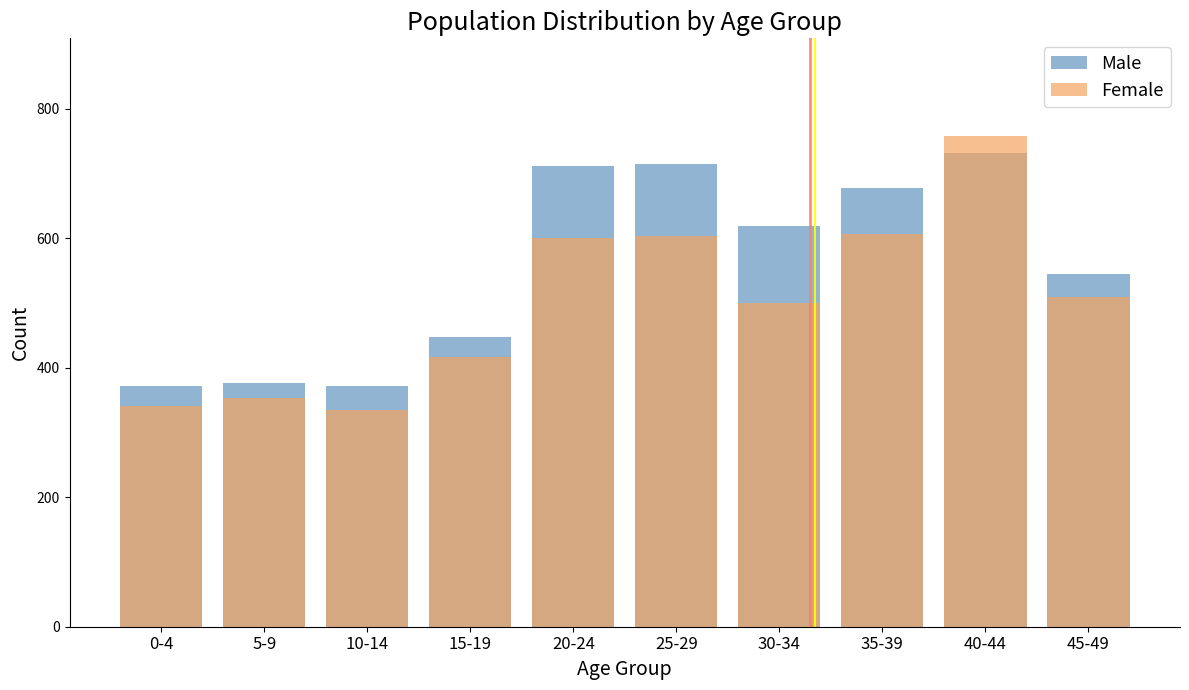

What is the highest value of the Female series?

757